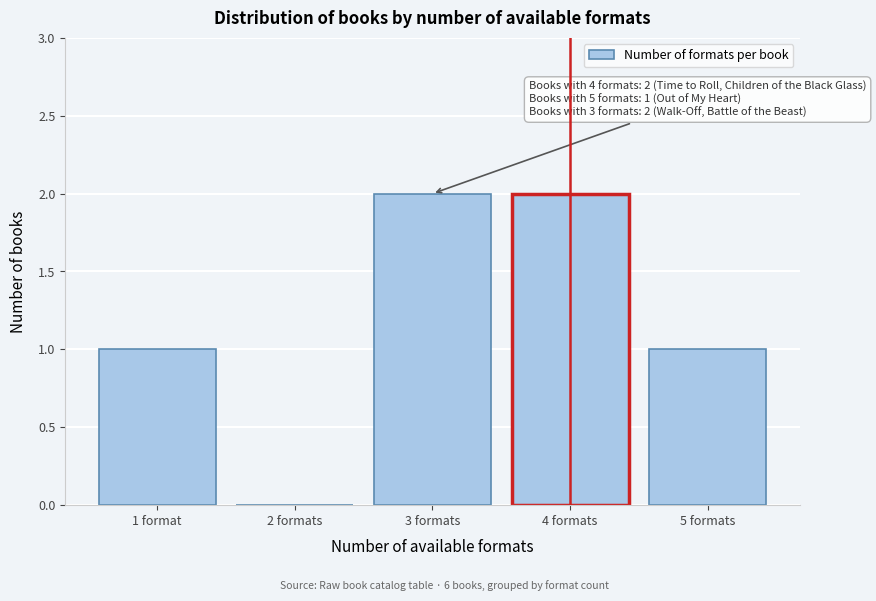

Reading right to left, extract all data points from this chart.

5 formats=1	4 formats=2	3 formats=2	2 formats=0	1 format=1